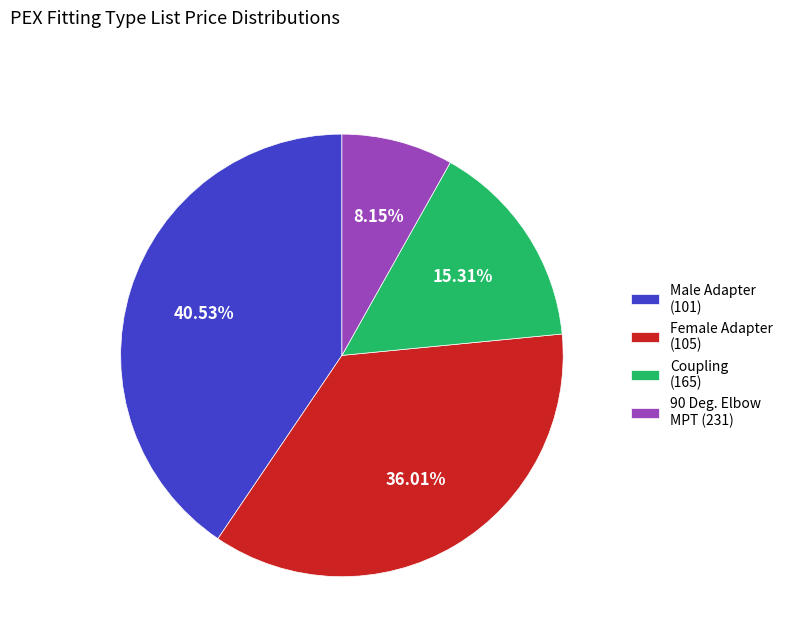

Combined, do 90 Deg. Elbow MPT (231) and Male Adapter (101) account for over 50%?

No